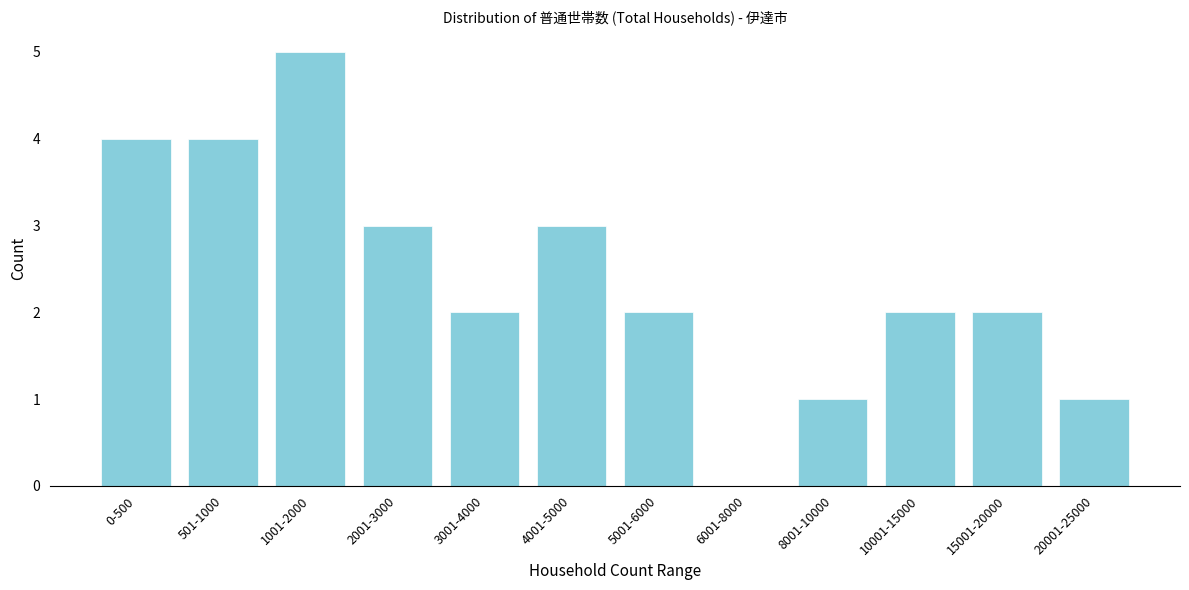

Reading left to right, transcribe all the data shown in this chart.

0-500=4	501-1000=4	1001-2000=5	2001-3000=3	3001-4000=2	4001-5000=3	5001-6000=2	6001-8000=0	8001-10000=1	10001-15000=2	15001-20000=2	20001-25000=1